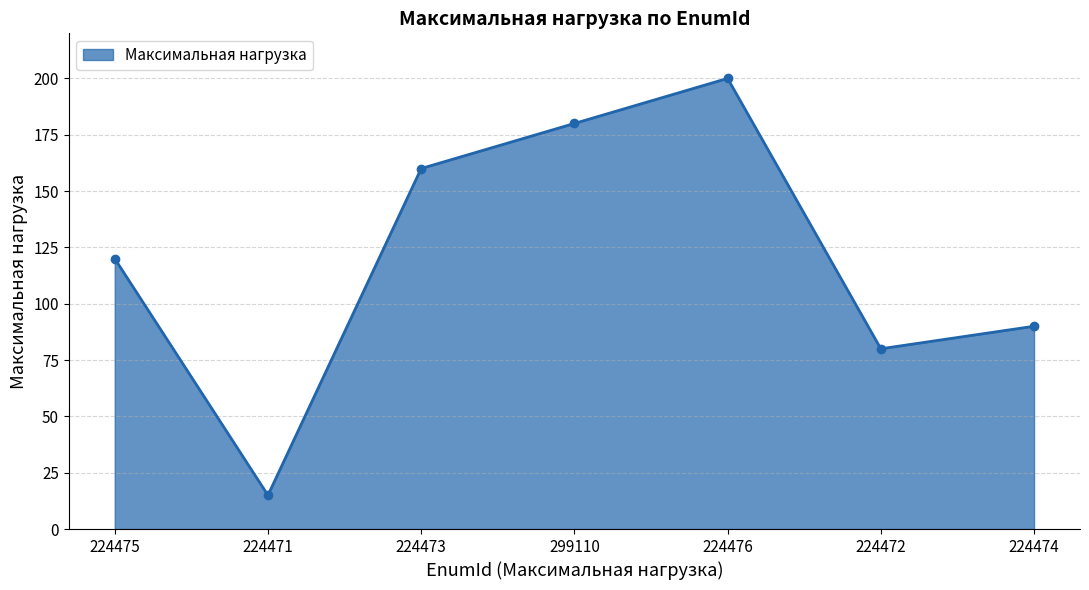

The value at 299110 is 180. True or false?

True